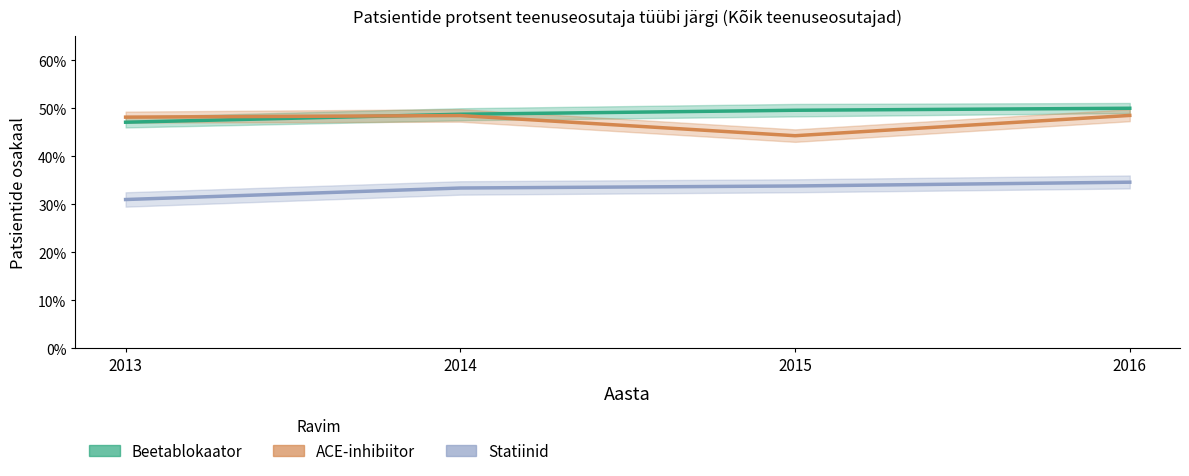

True or false: Statiinid has a value of 0.1 at 2014.

False